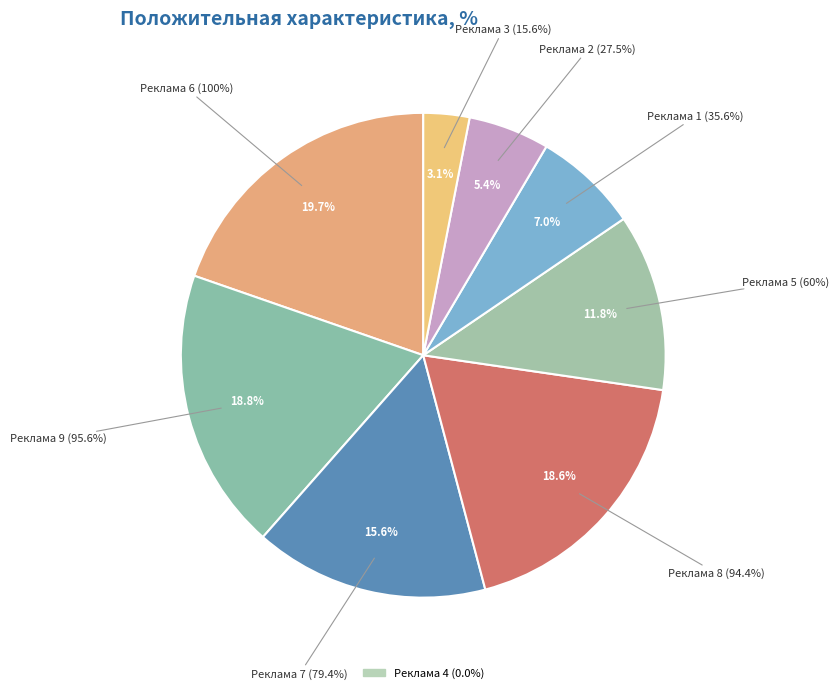

Count the number of slices in the pie.

9